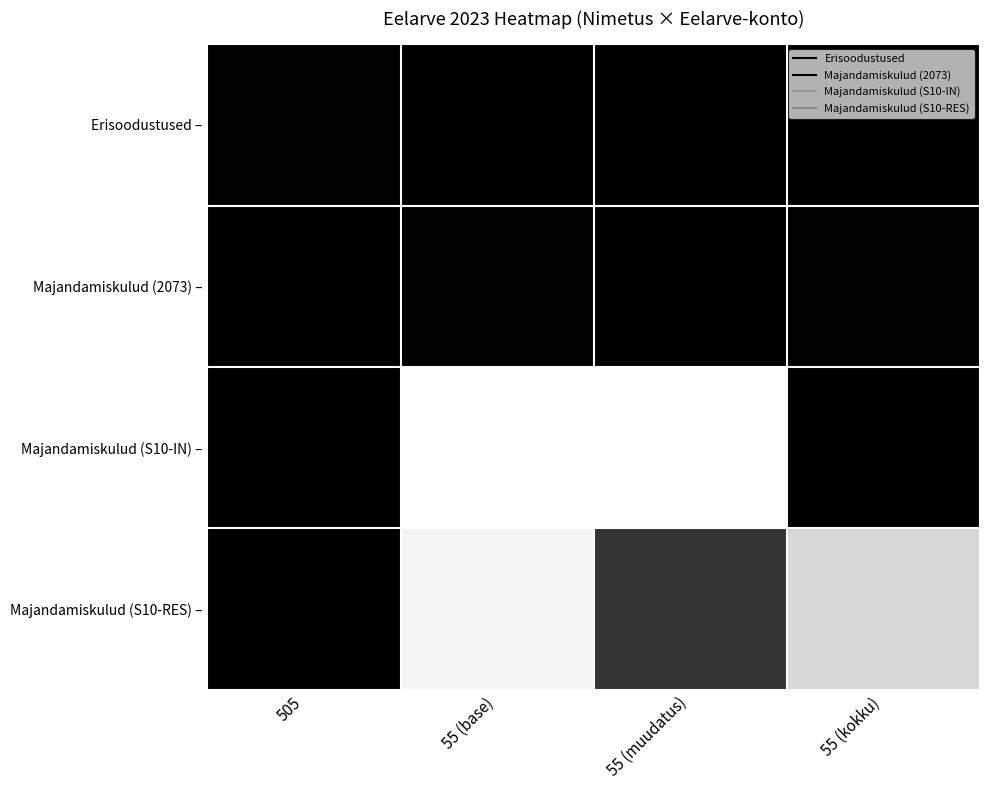

At how many categories does at least one series exceed 292379?

3